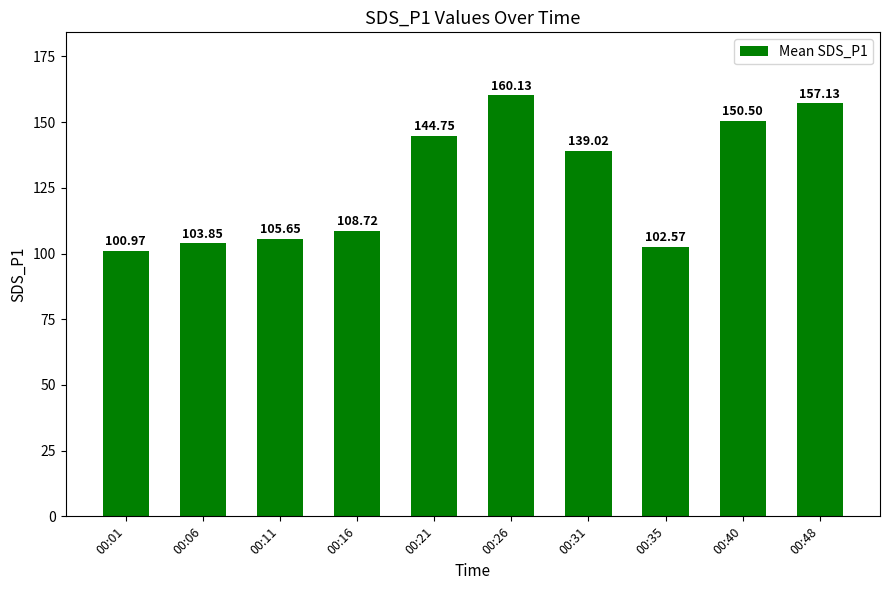

What is the difference between the maximum and second lowest values?

57.6